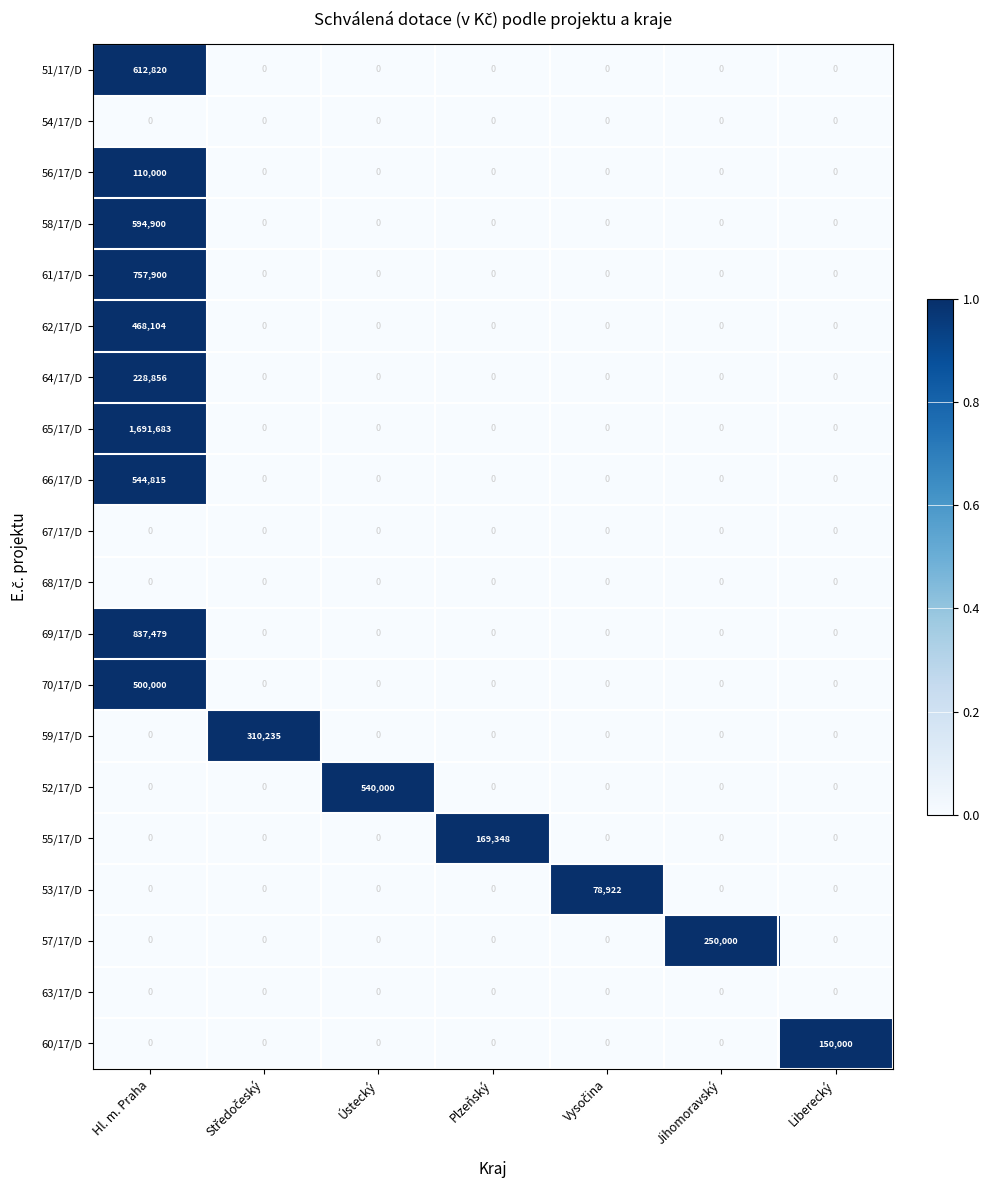

Is it true that 64/17/D equals 299682 at Hl. m. Praha?

False